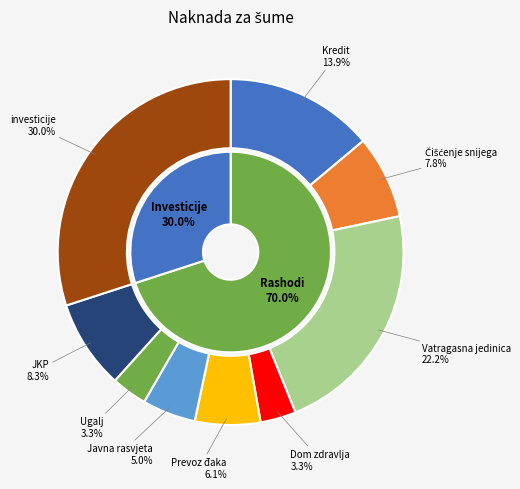

Approximately how many times larger is the value at Dom zdravlja compared to Javna rasvjeta?

0.7